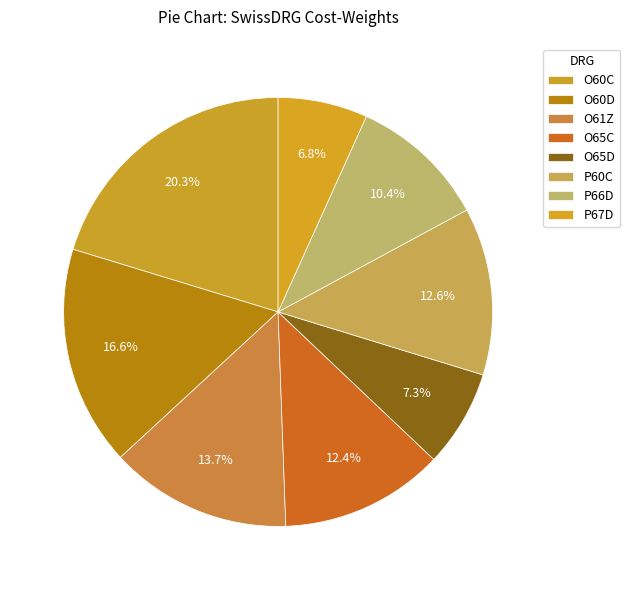

True or false: P66D accounts for 18% of the total.

False